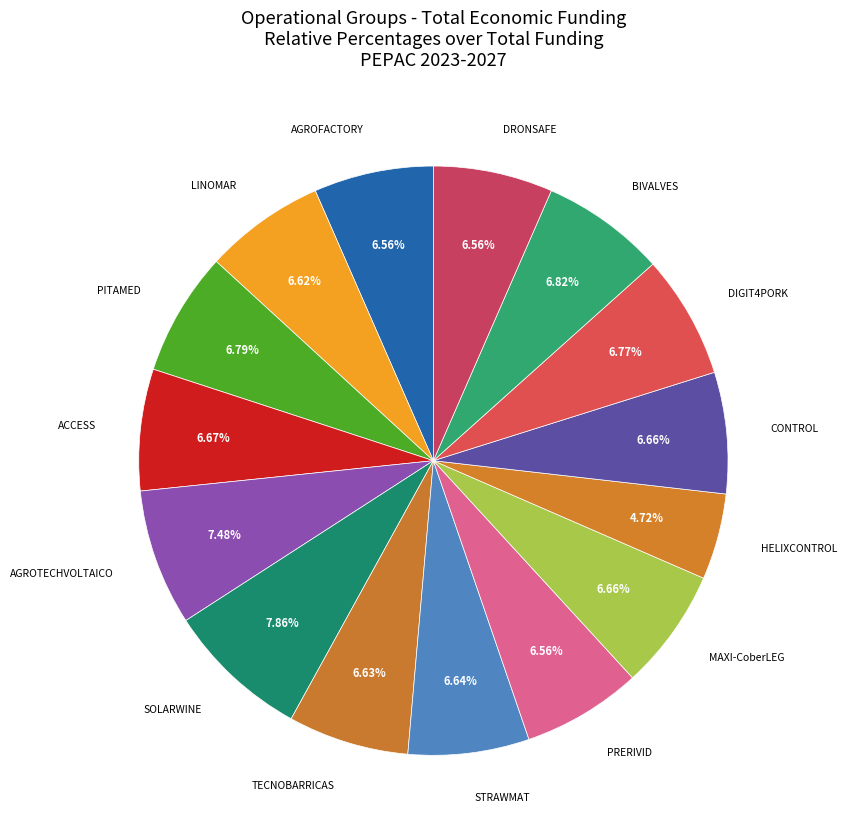

Count the number of slices in the pie.

15